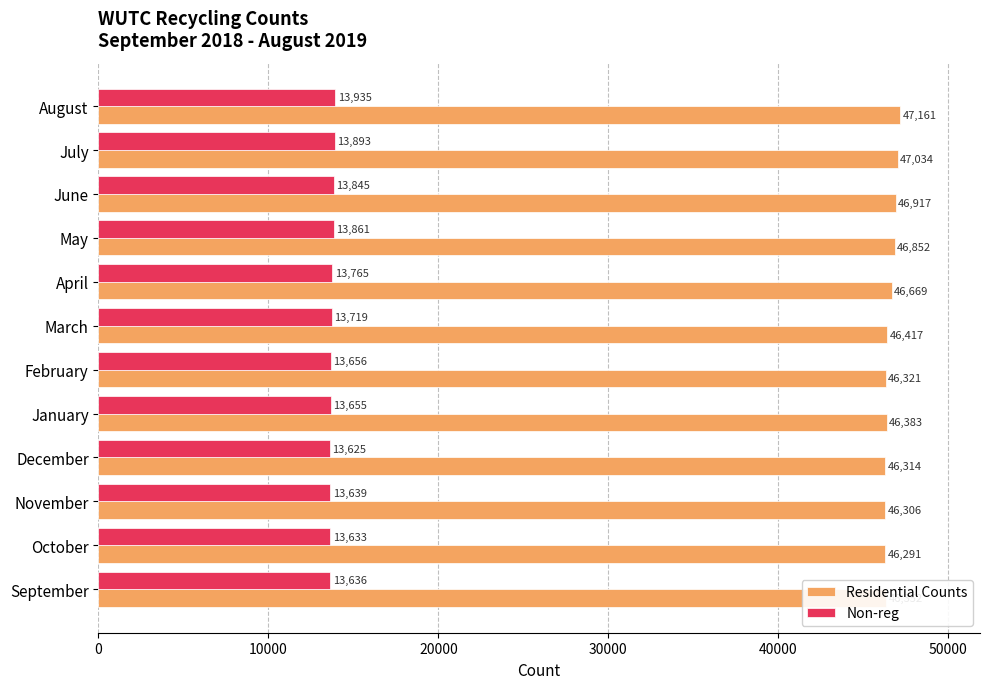

Between October and March, which series saw the biggest shift?

Residential Counts